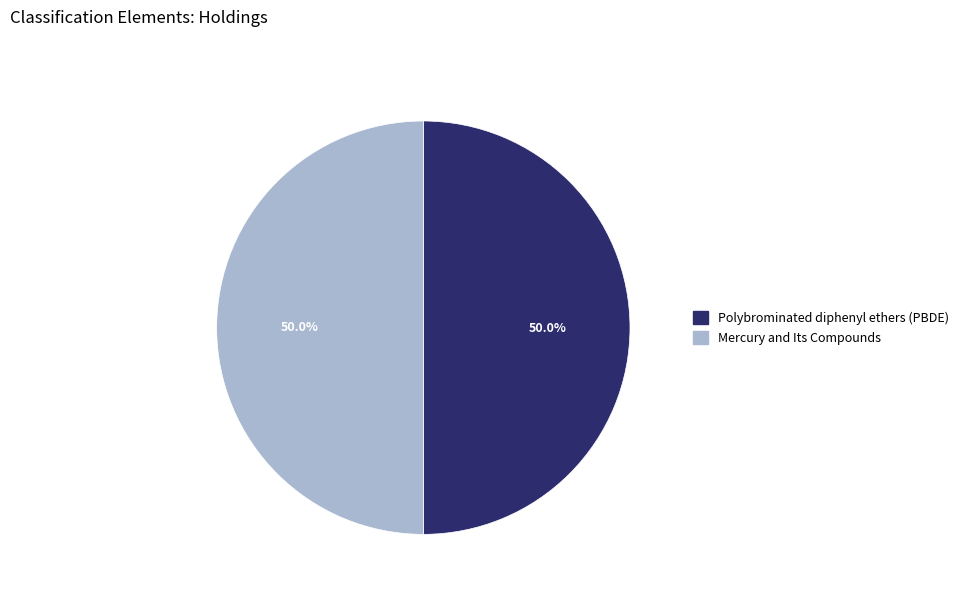

What percentage do Mercury and Its Compounds and Polybrominated diphenyl ethers (PBDE) together represent?

100.0%